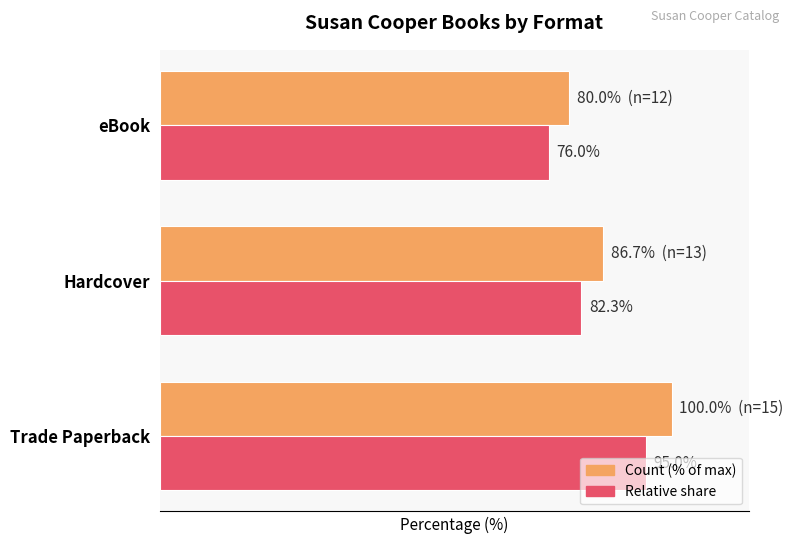

List the labels in order of Relative share value, largest first.

Trade Paperback, Hardcover, eBook